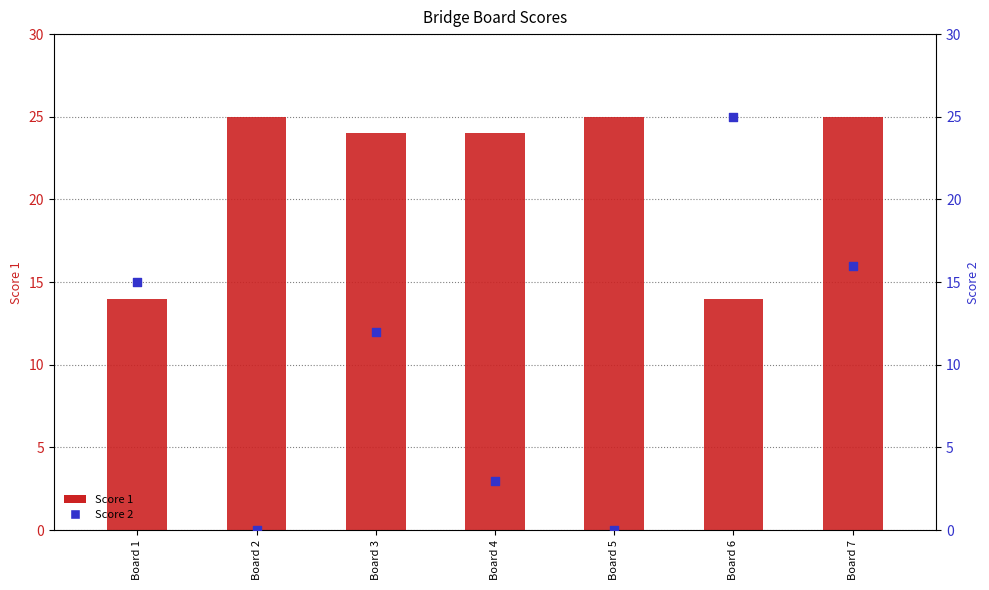

What are all the series names shown in the legend?

Score 1, Score 2